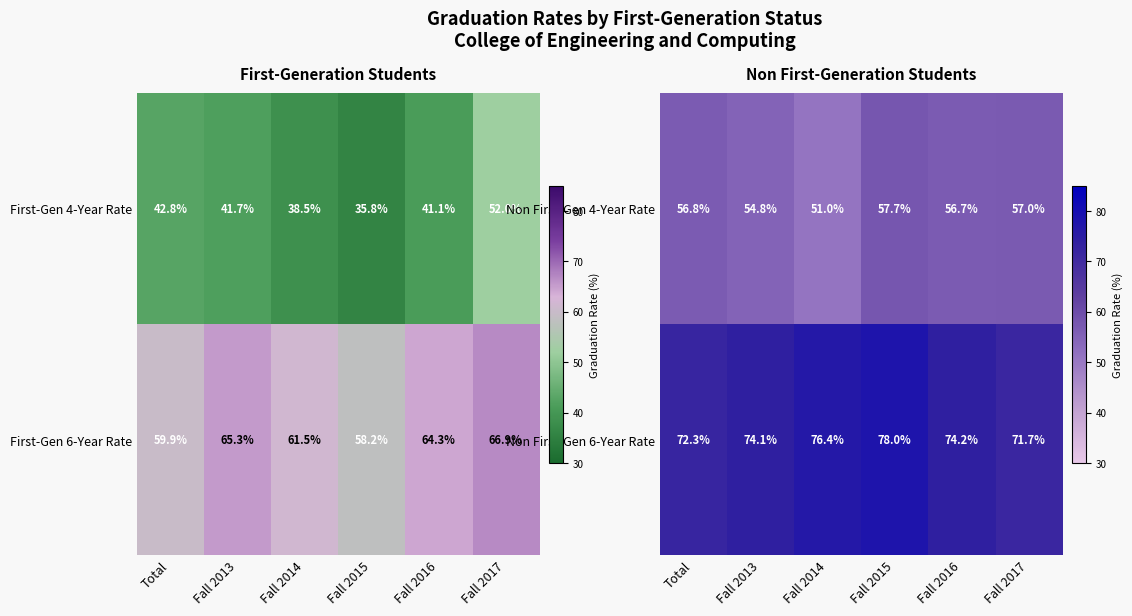

What is the difference between the second highest and second lowest values in the Non First-Gen 6-Year Rate series?

4.1